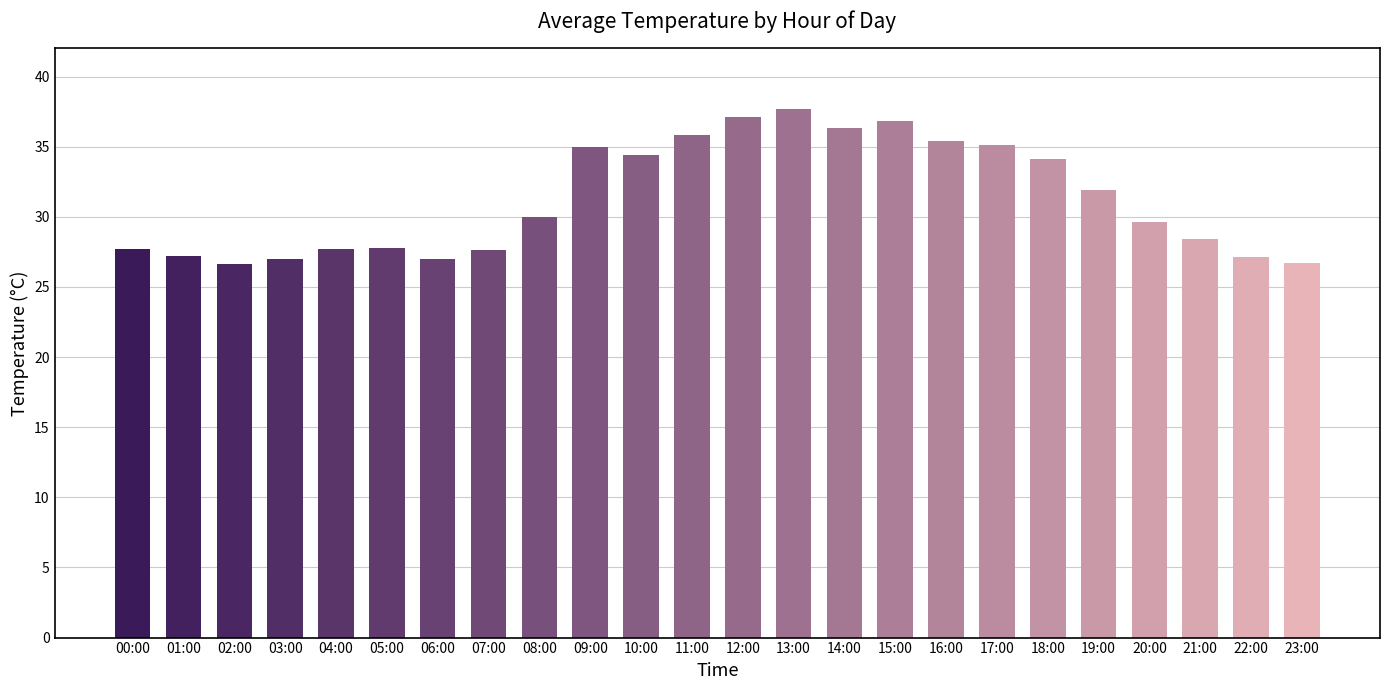

The chart shows a value of 37.8 at 21:00. True or false?

False